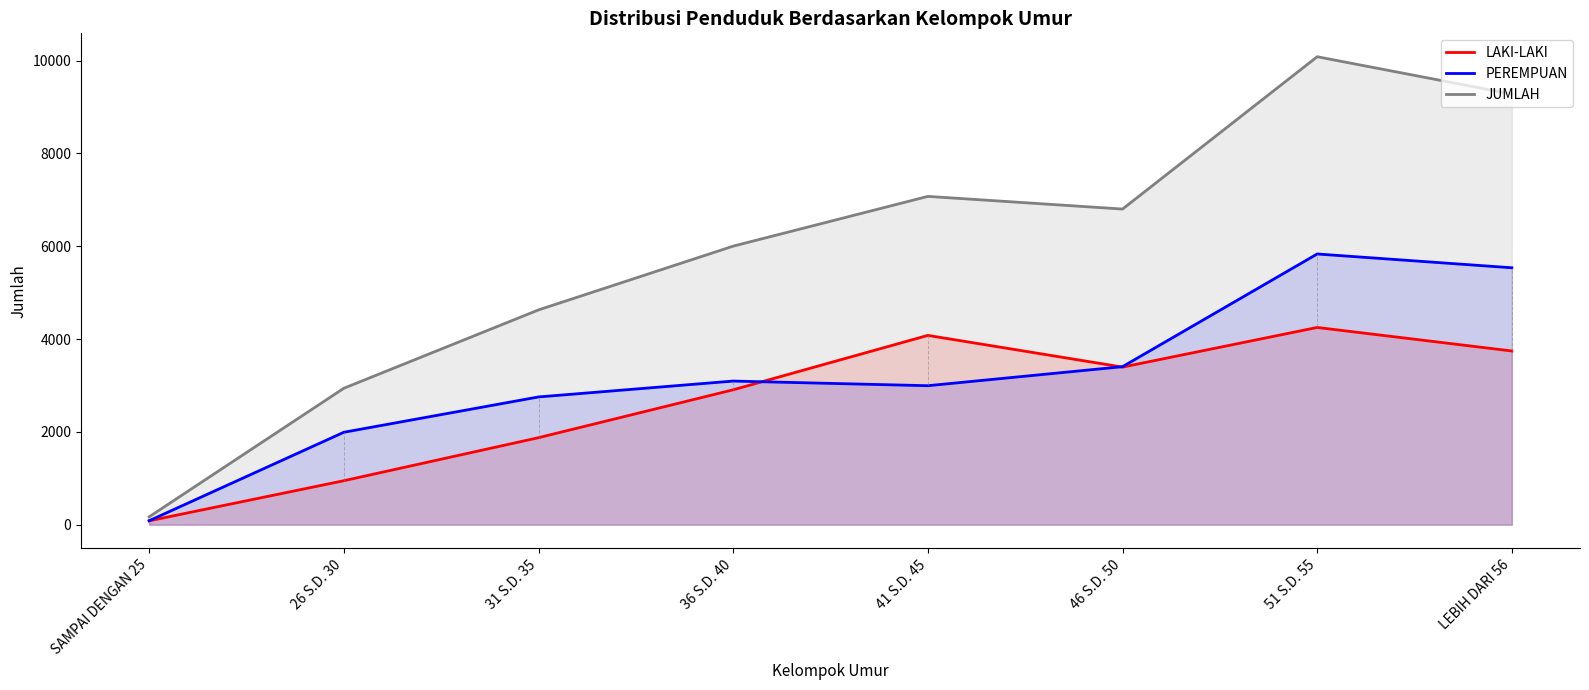

Which series has the largest range (max minus min)?

JUMLAH